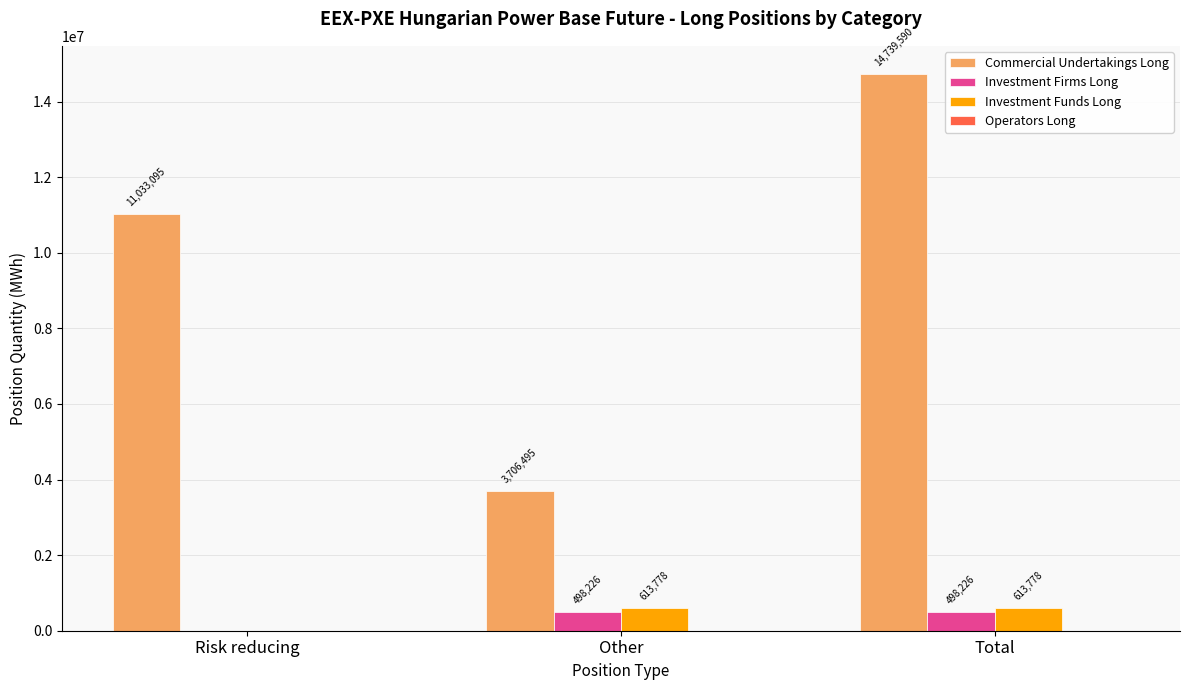

What is the sum of the Investment Funds Long values at Total and Risk reducing?

613778